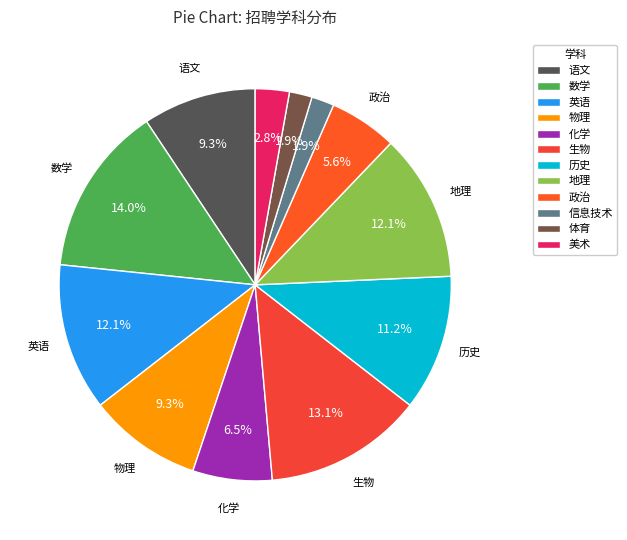

What percentage is the 语文 slice, to the nearest percent?

9%